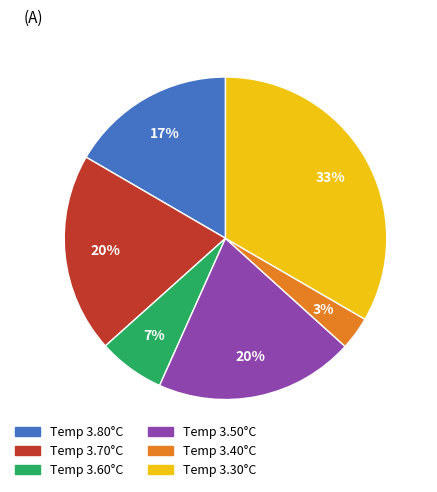

Does any single category account for the majority?

No